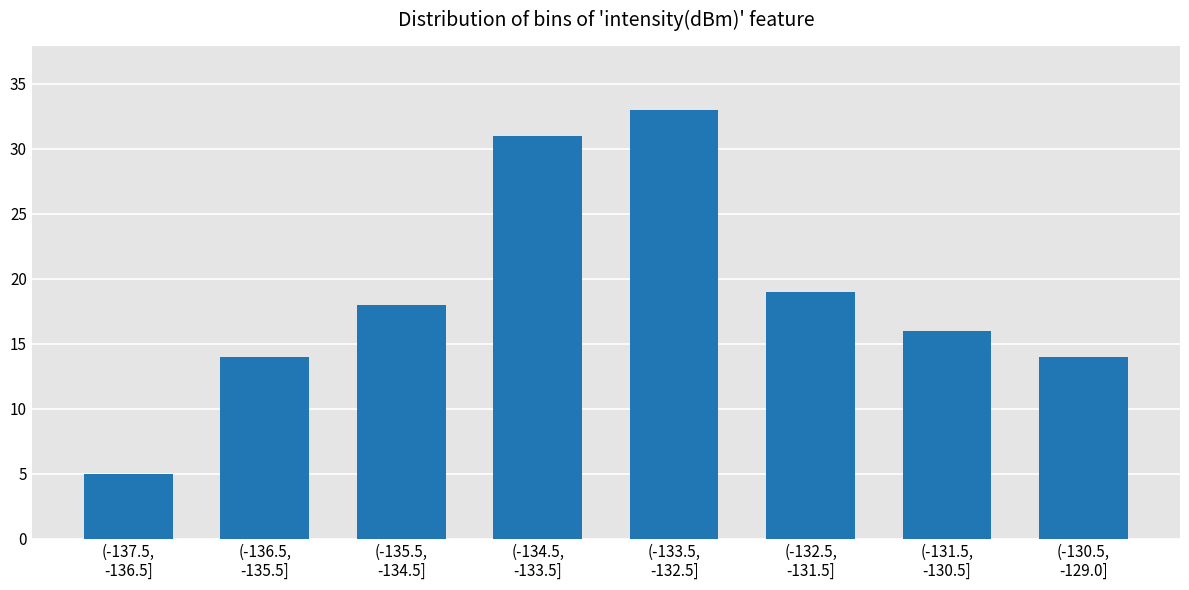

Reading left to right, transcribe all the data shown in this chart.

5	14	18	31	33	19	16	14